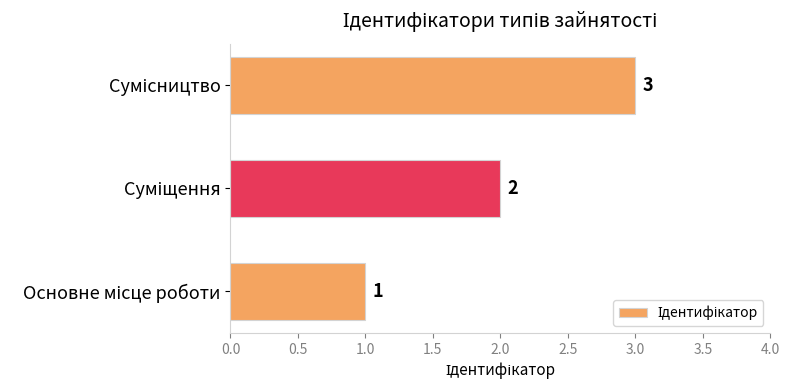

What is the sum of all values?

6